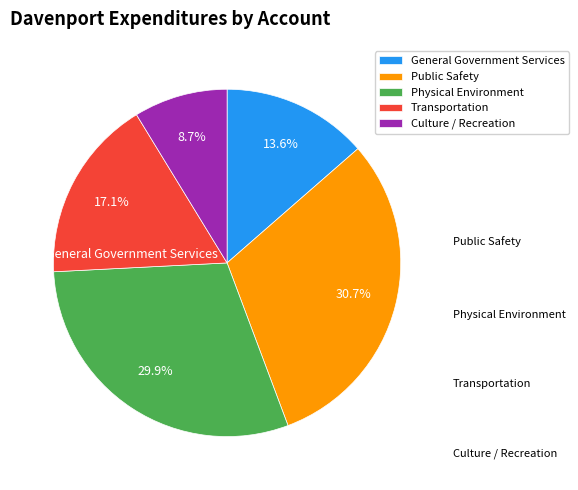

Is General Government Services the majority of the pie?

No